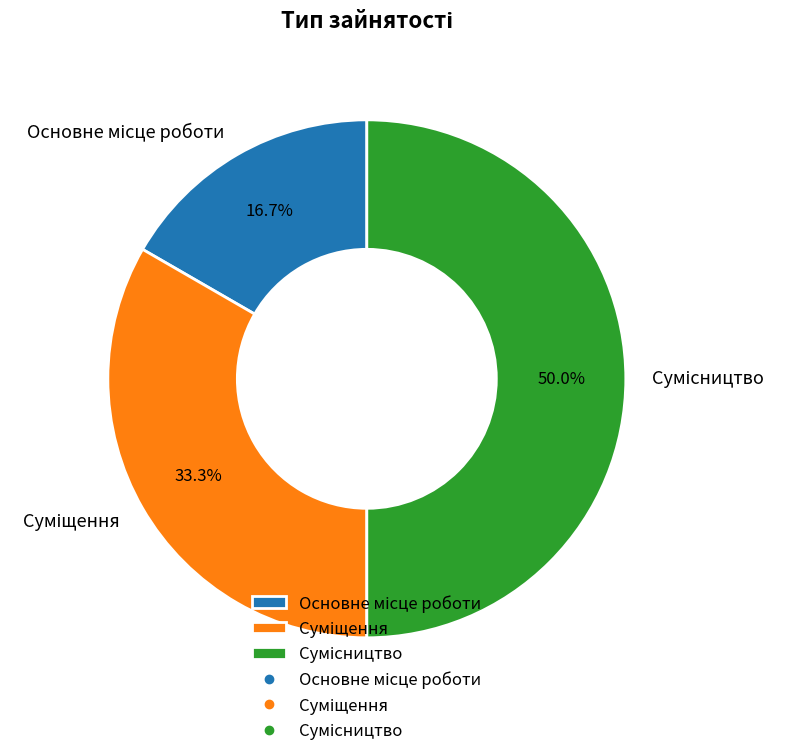

What percentage is the Суміщення slice, to the nearest percent?

33%